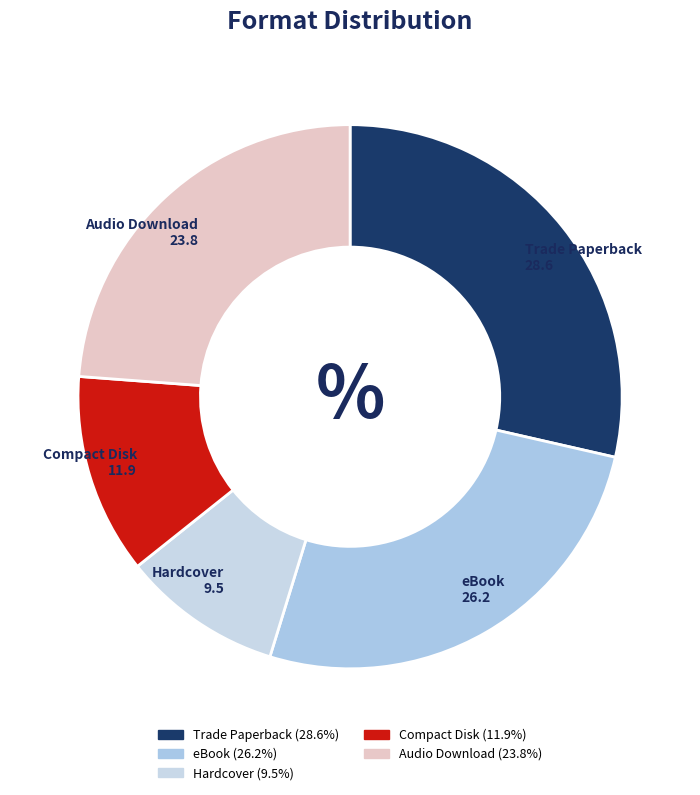

Which slice is the smallest?

Hardcover